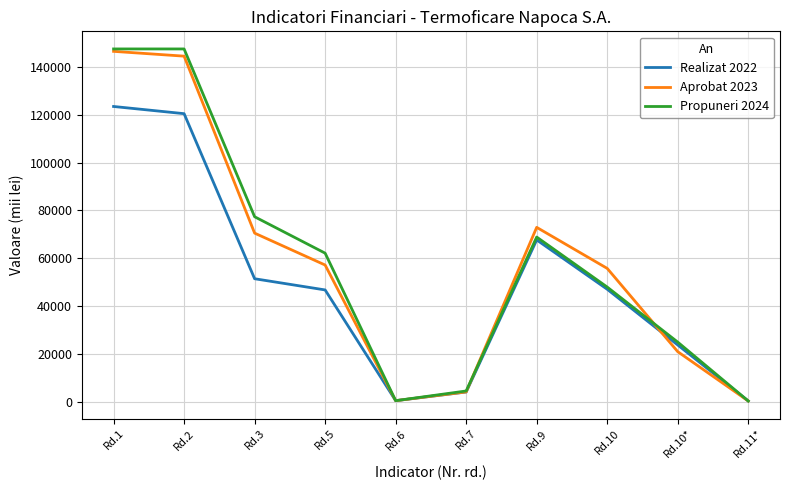

The Propuneri 2024 series shows 71988 at Rd.1. True or false?

False